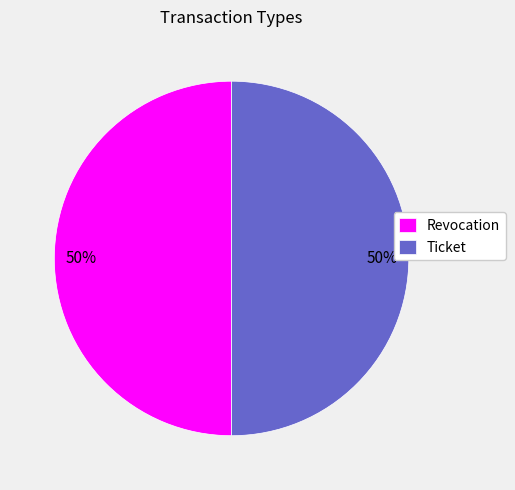

The Ticket slice represents 50% of the pie. True or false?

True